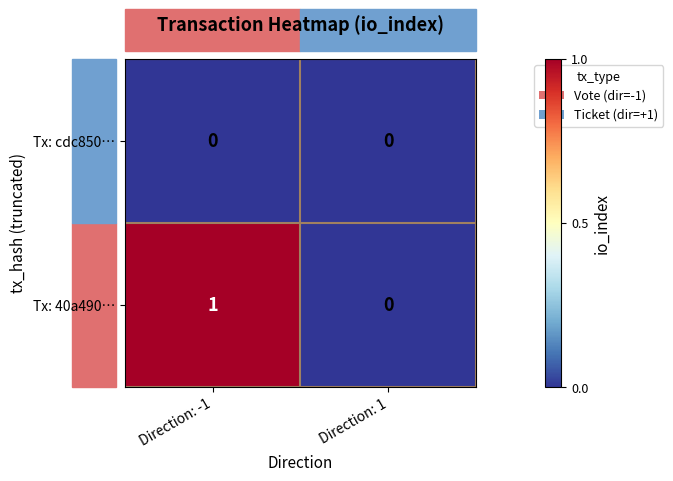

At which category does the chart reach its peak across all series?

Direction: -1